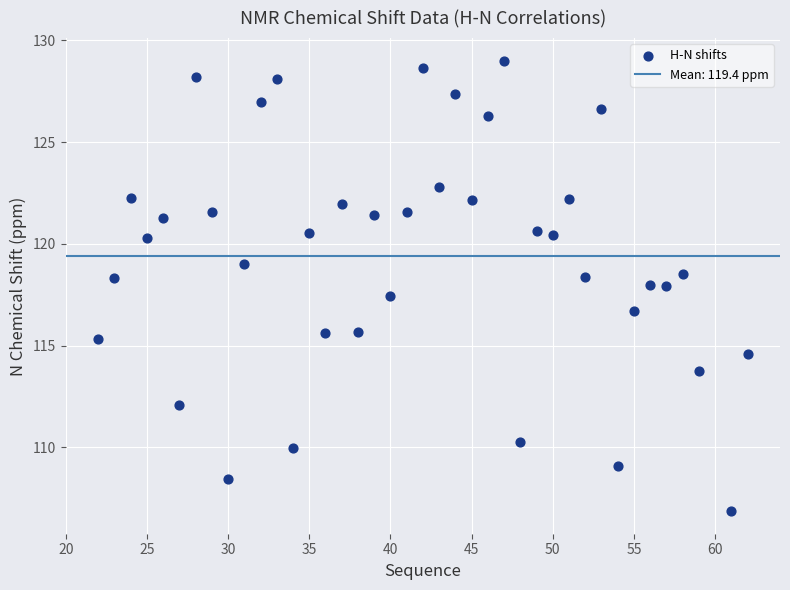

What is the range of Y values (max minus min)?

22.1